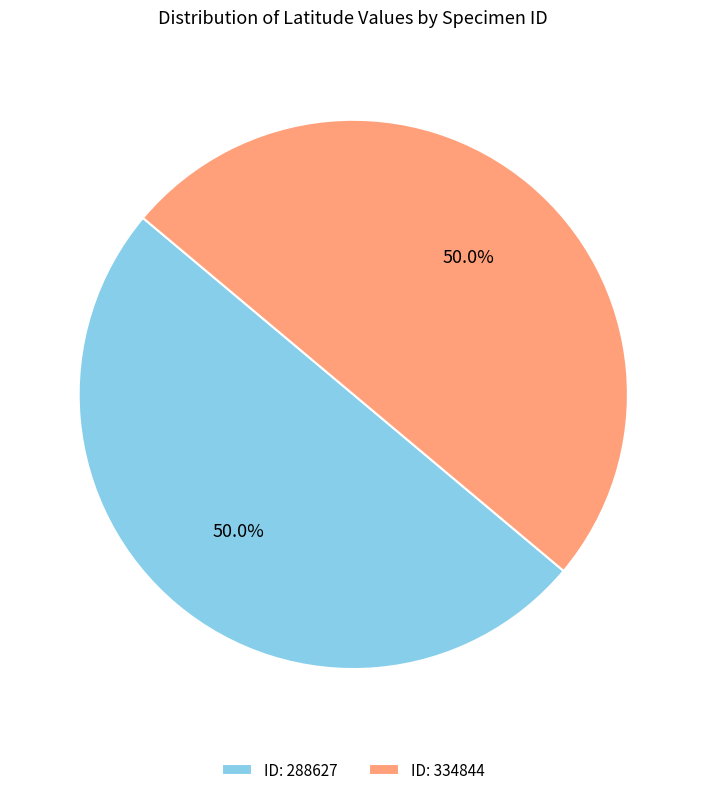

How many slices are in this pie chart?

2